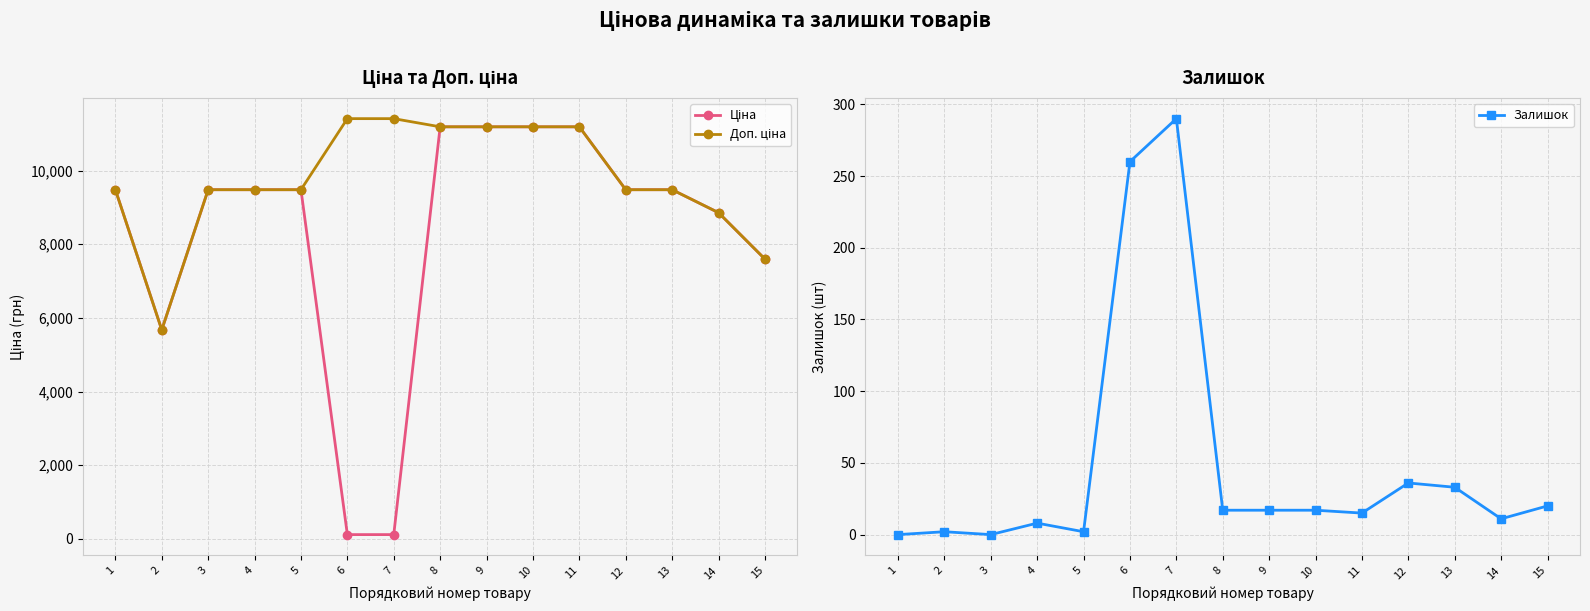

True or false: Доп. ціна has a value of 9480.1 at 12.

True